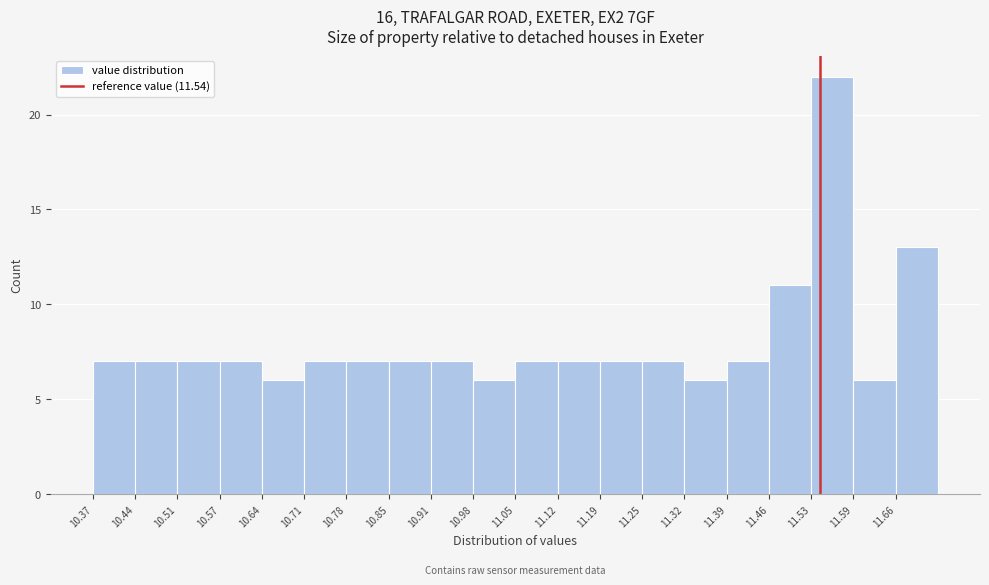

Reading left to right, list every bar in this chart as the range it spans on the x-axis followed by its height. Neither the bar edges nor the heights are printed on the chart, so give them approximately, as read against the axes.

10.370 to 10.438: 7
10.438 to 10.506: 7
10.506 to 10.574: 7
10.574 to 10.642: 7
10.642 to 10.710: 6
10.710 to 10.778: 7
10.778 to 10.846: 7
10.846 to 10.914: 7
10.914 to 10.982: 7
10.982 to 11.050: 6
11.050 to 11.118: 7
11.118 to 11.186: 7
11.186 to 11.254: 7
11.254 to 11.322: 7
11.322 to 11.390: 6
11.390 to 11.458: 7
11.458 to 11.526: 11
11.526 to 11.594: 22
11.594 to 11.662: 6
11.662 to 11.730: 13